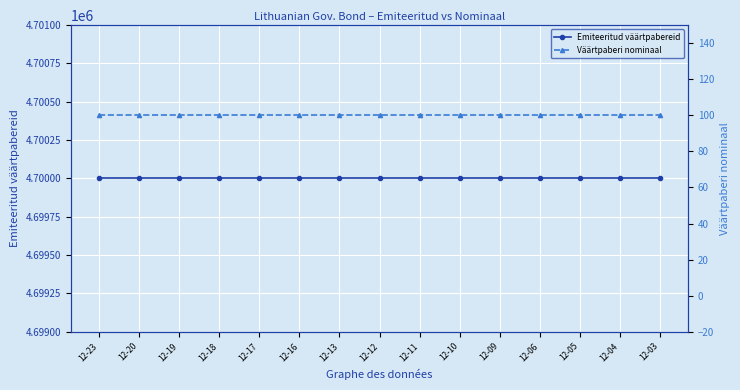

At which label is Väärtpaberi nominaal closest to 100?

12-23